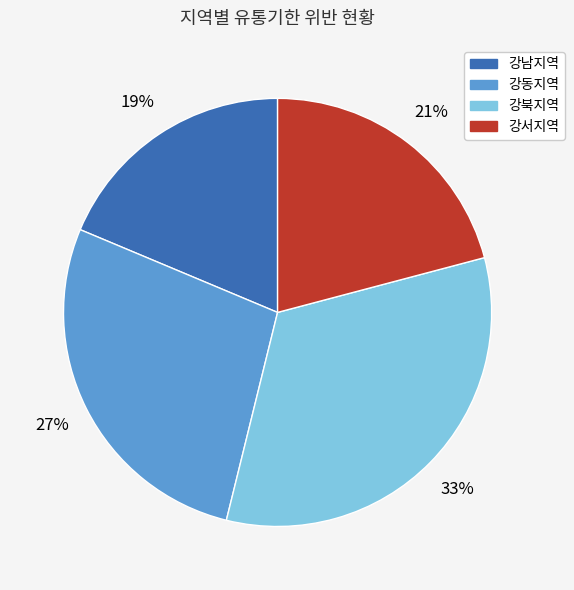

Which slice is the largest?

강북지역